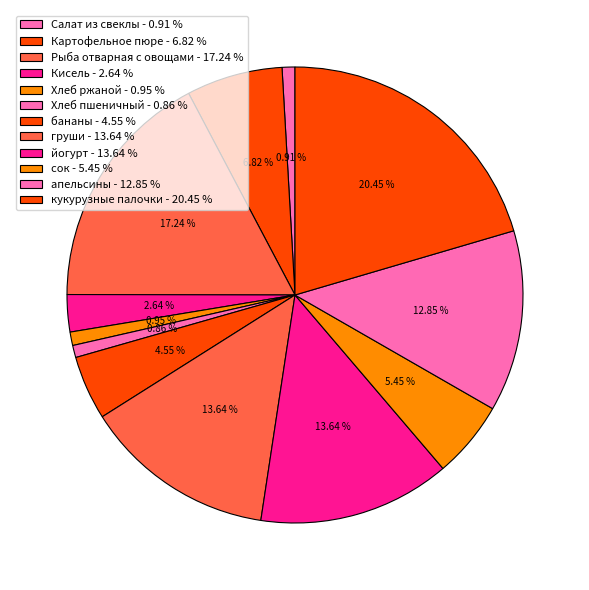

Which category has the smallest portion of the pie?

Хлеб пшеничный